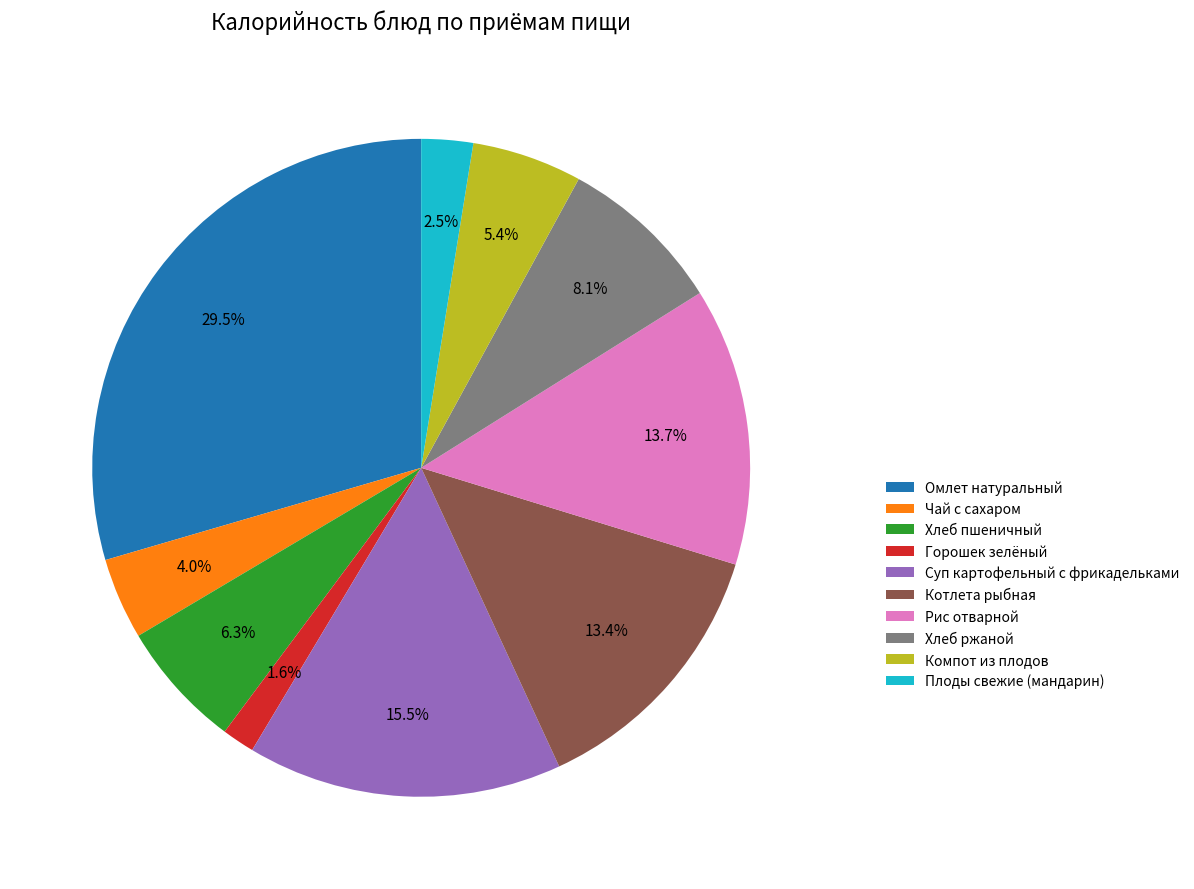

Which slice is the smallest?

Горошек зелёный